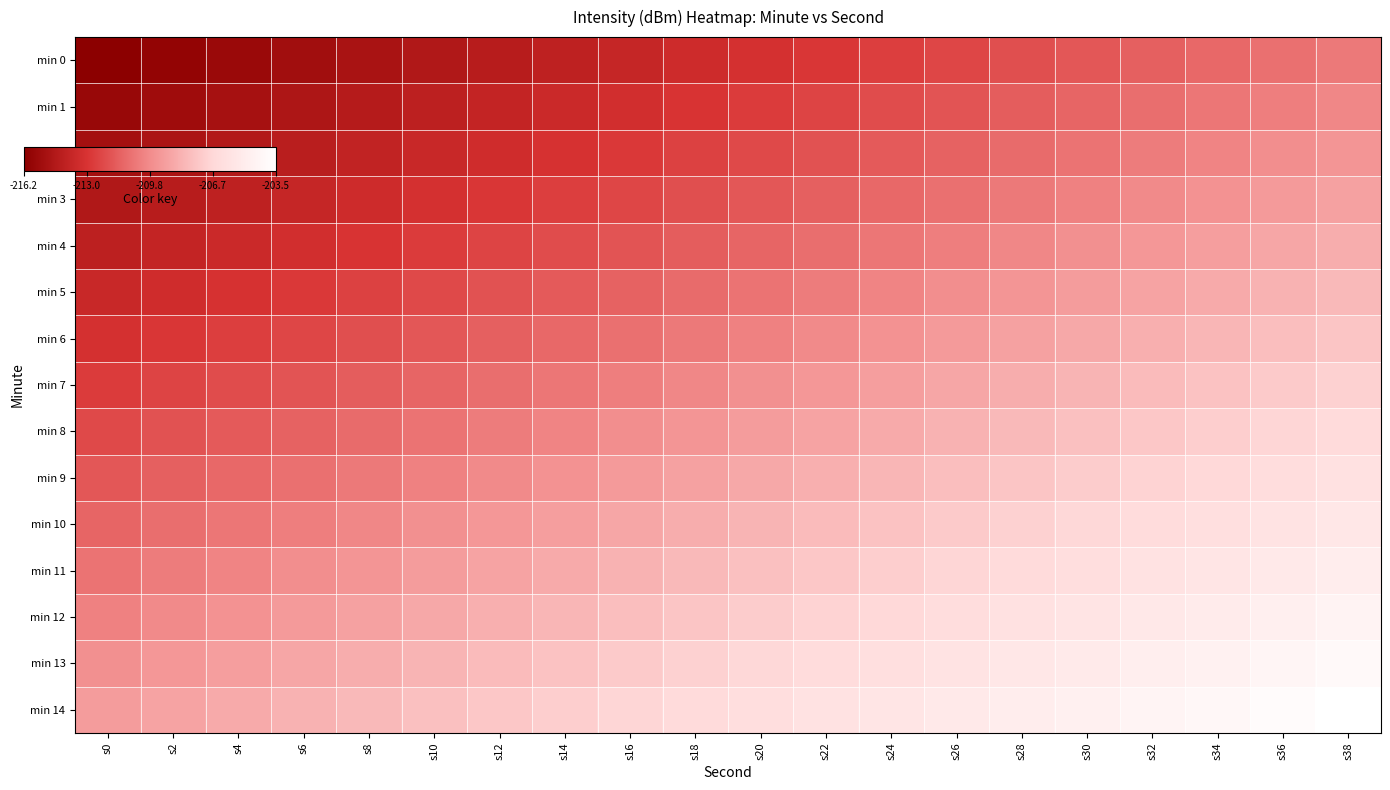

What is the total value across all series at s32?

-3118.2